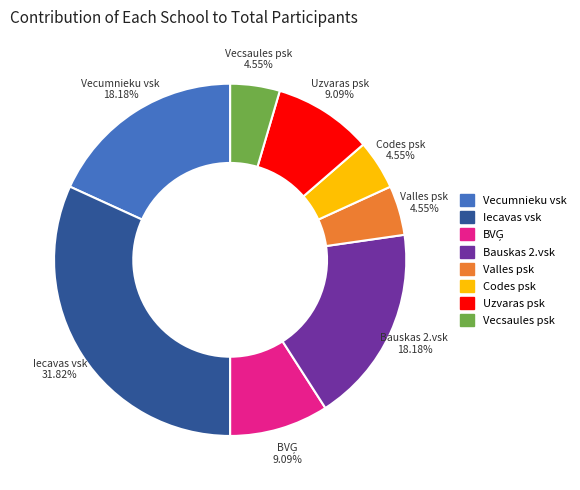

What is the ratio of the value at Vecumnieku vsk to the value at Valles psk?

4.0